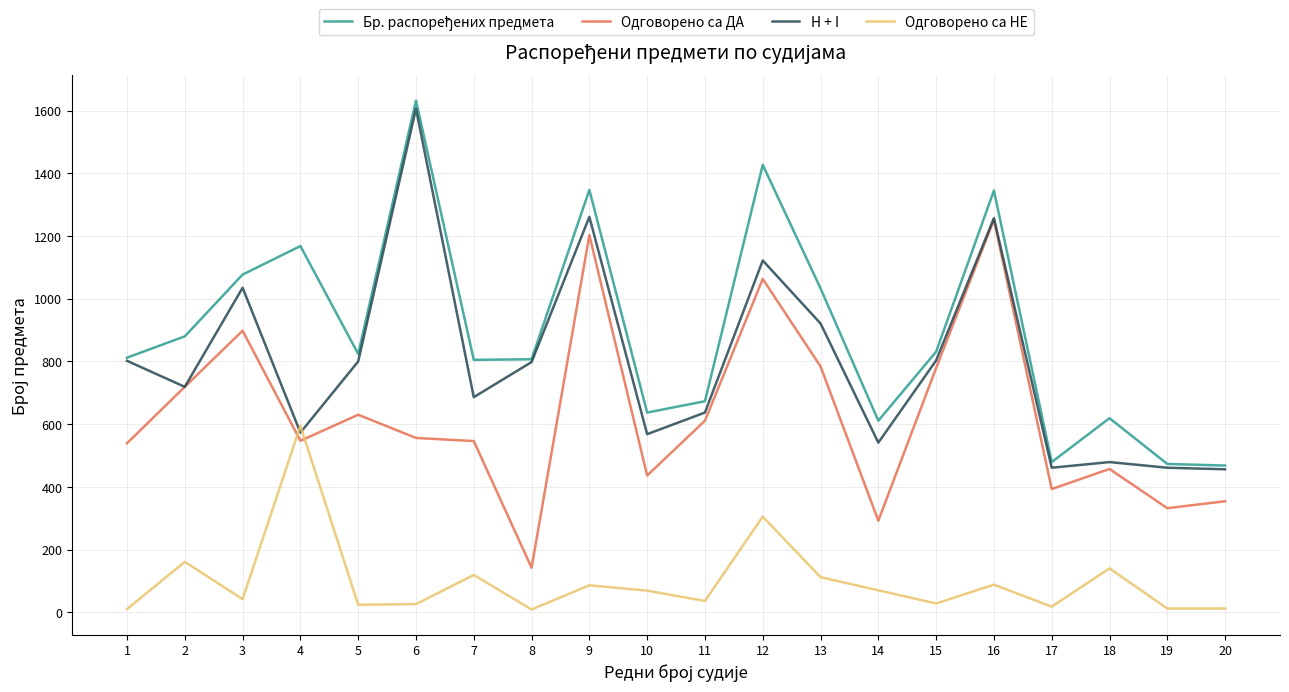

Where do Одговорено са ДА and Одговорено са НЕ first cross each other?

3 and 4